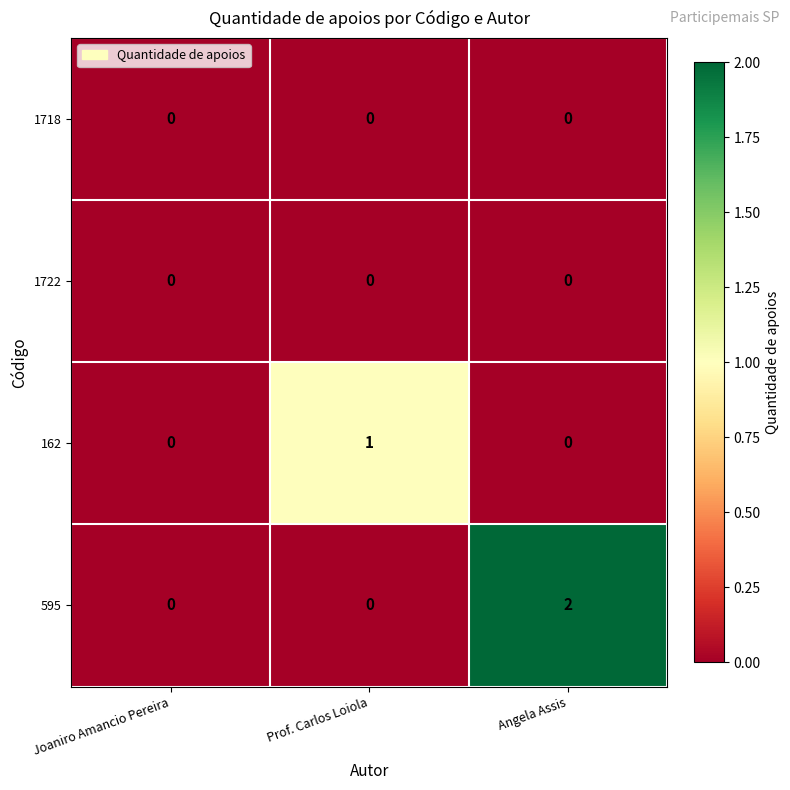

Which label corresponds to the largest value in the chart?

Angela Assis